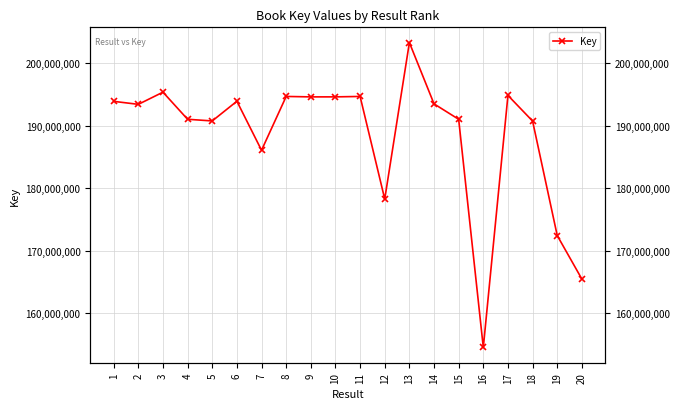

What is the average value?

188340376